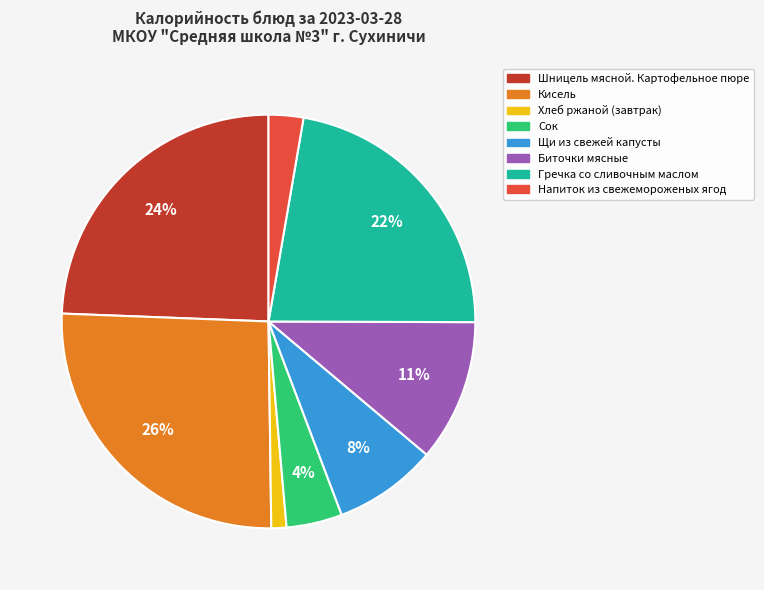

What is the ratio of the value at Кисель to the value at Гречка со сливочным маслом?

1.2